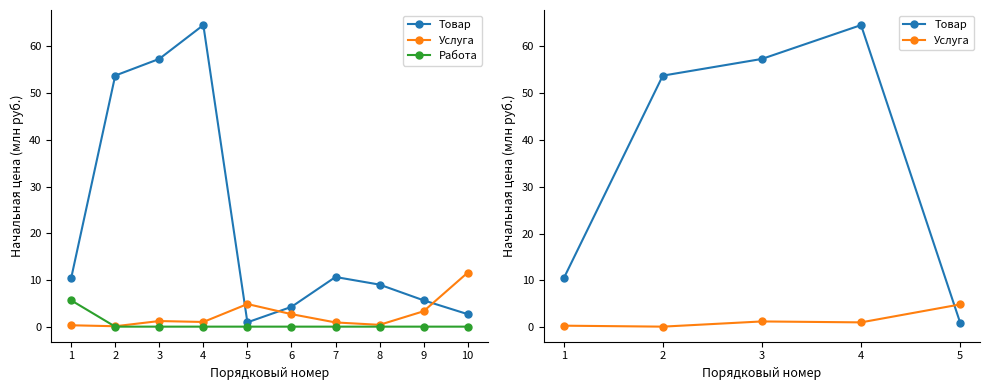

How many times do Работа and Услуга cross each other?

1